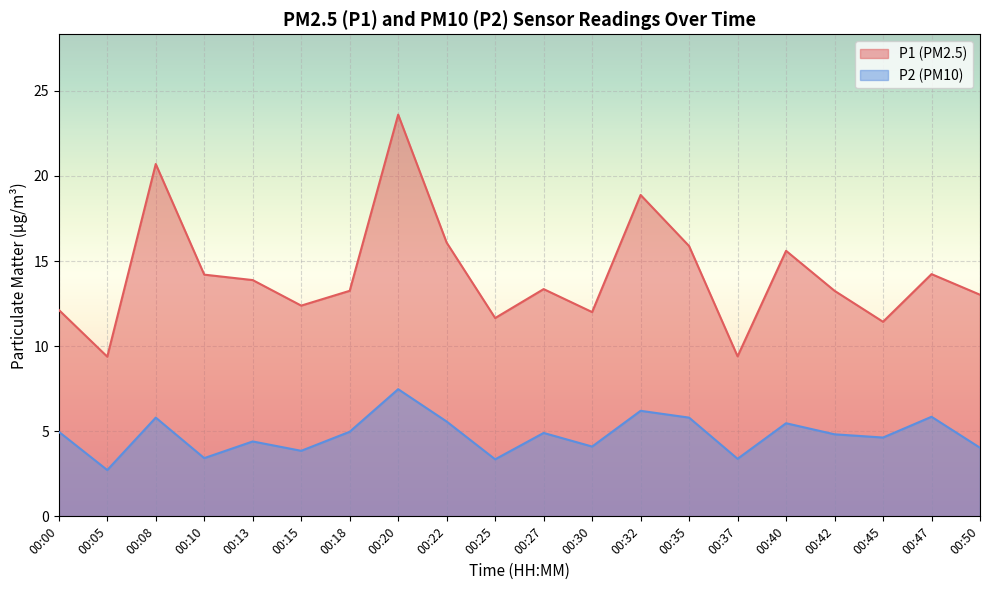

At which category is the sum across all series the highest?

00:20